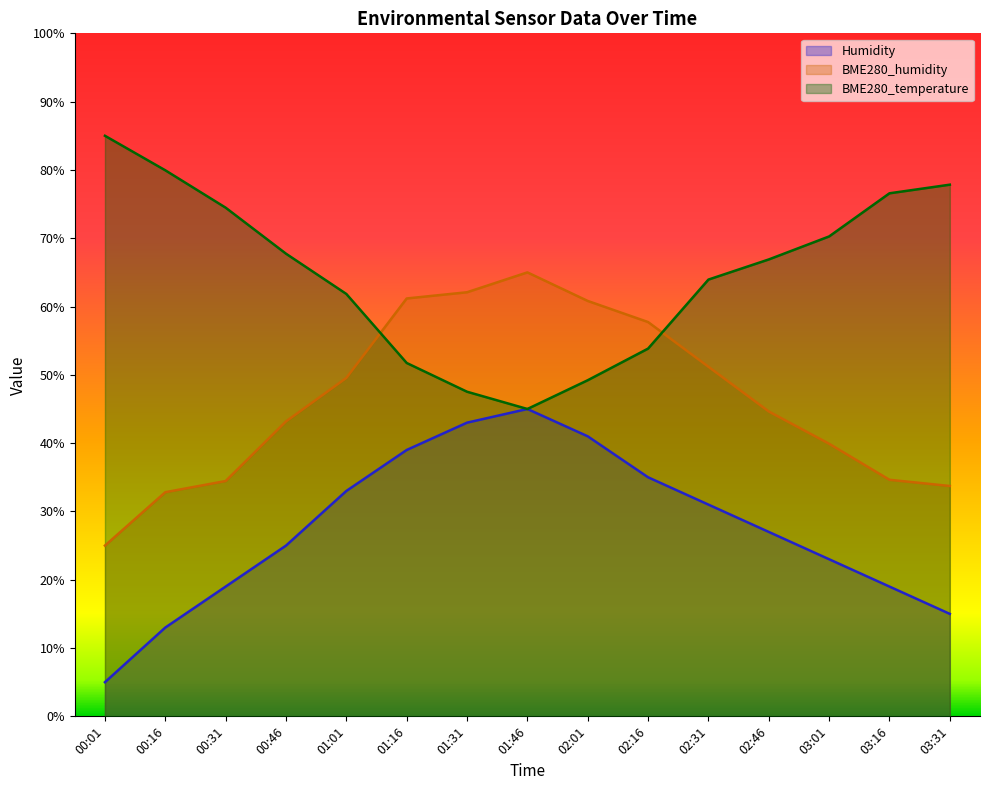

Does the chart have visible grid lines?

No